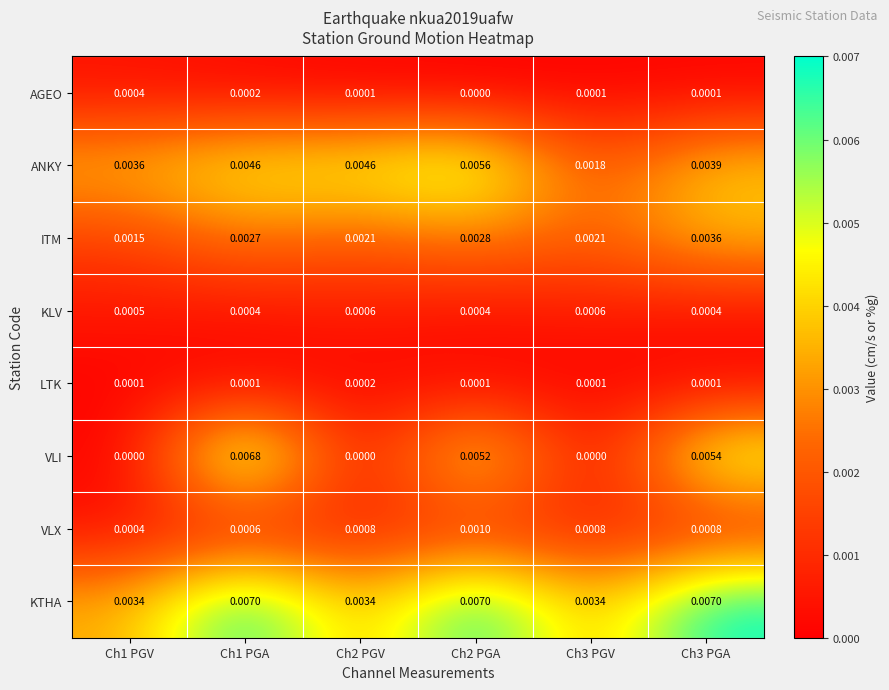

At which category is the sum across all series the highest?

Ch1 PGA